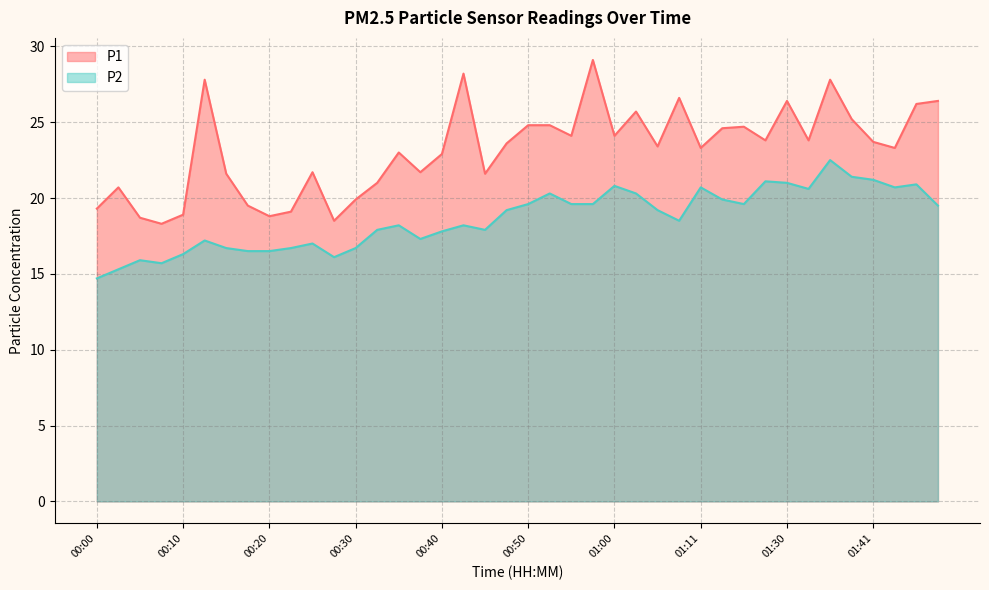

True or false: P1 and P2 cross at least once.

False